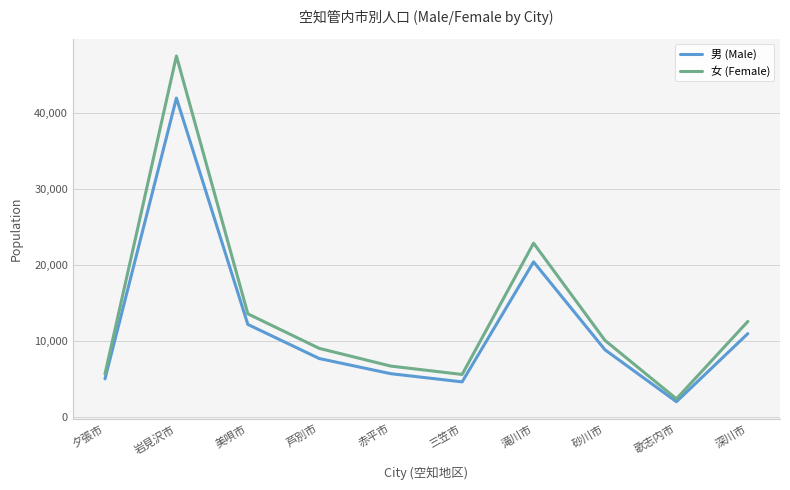

What is the sum of all 女 (Female) values?

135987